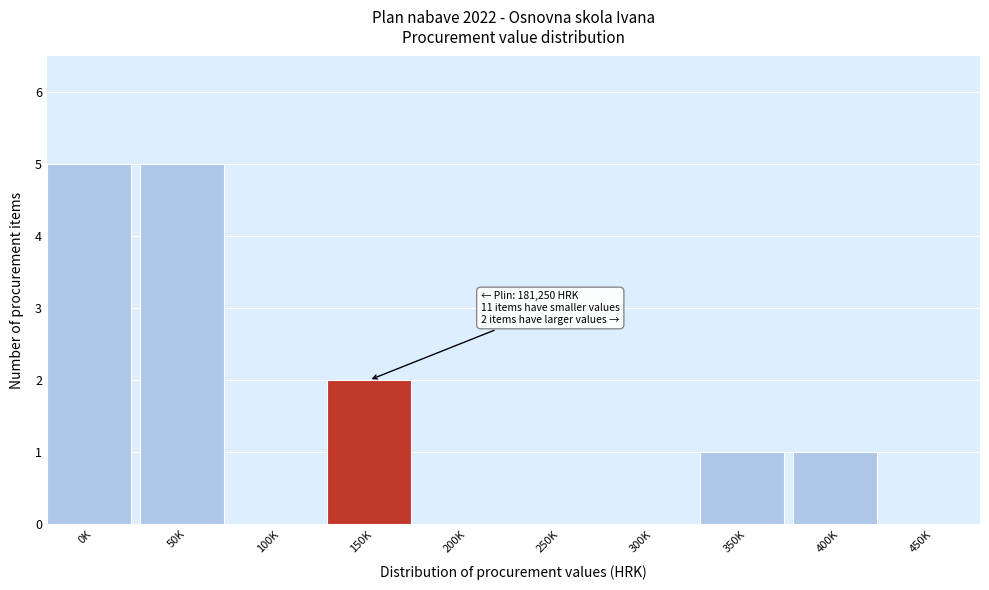

Reading right to left, list all the values displayed in this chart.

450K=0	400K=1	350K=1	300K=0	250K=0	200K=0	150K=2	100K=0	50K=5	0K=5